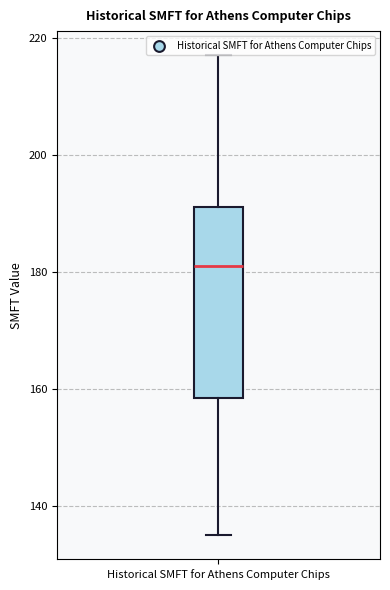

Read this box plot against the y-axis: the position of the median line, the range covered by the box, and the ends of both whiskers. The values are not printed on the chart, so give them approximately, as read against the axis.

median 182, box 158 to 192, whiskers 136 to 218